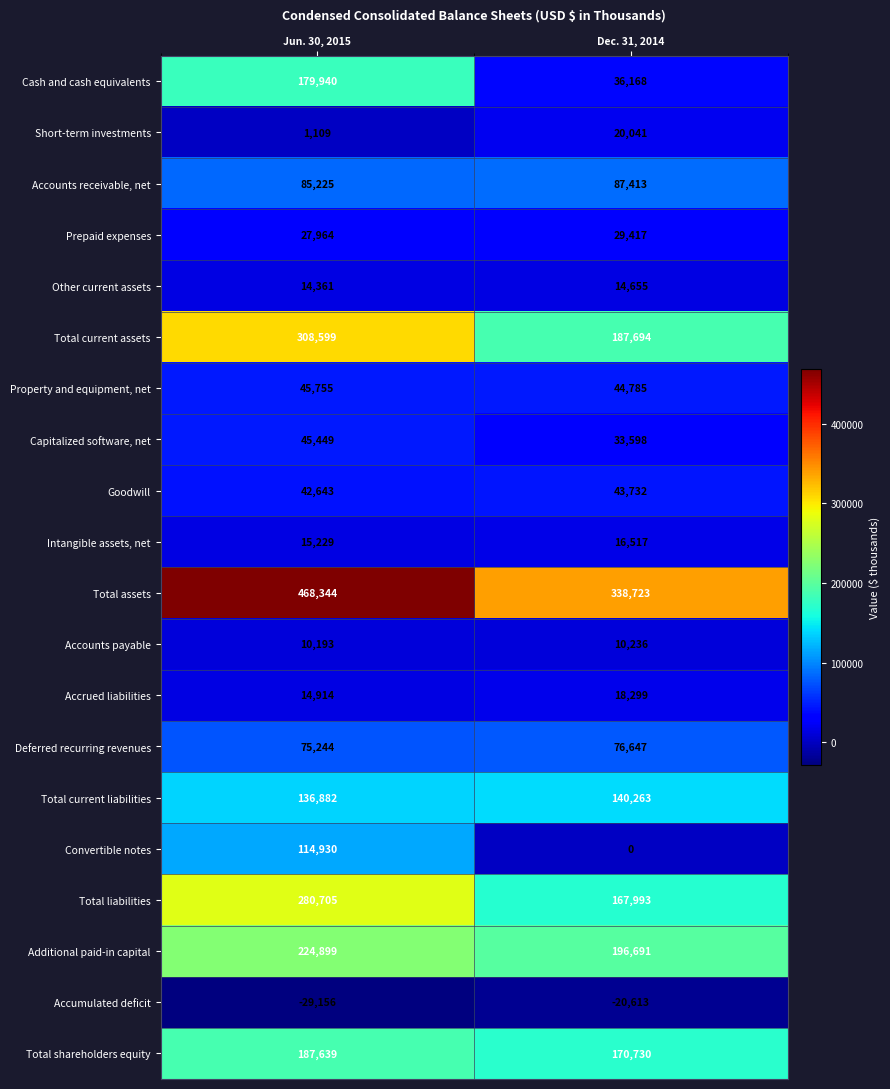

Which series has the largest range (max minus min)?

Cash and cash equivalents